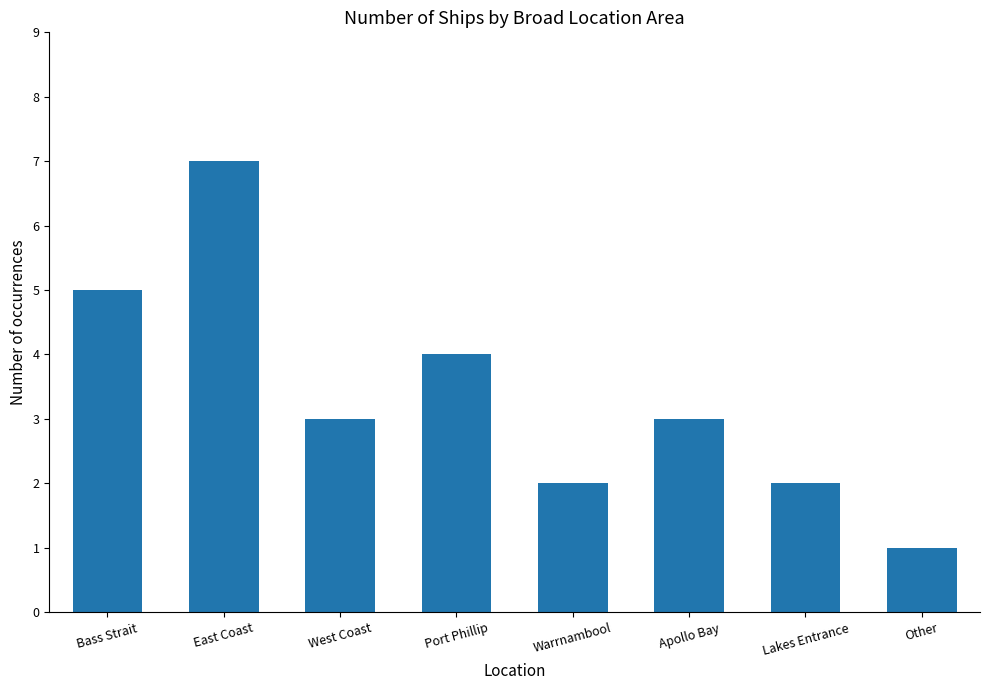

At which label is the value closest to 4?

Port Phillip